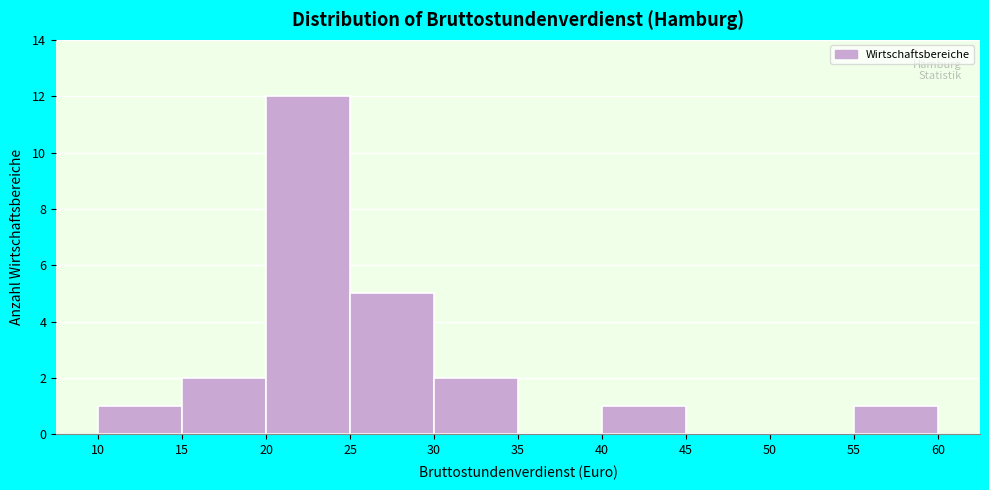

Reading left to right, transcribe this chart: for each bar, give the range it covers on the x-axis and its height. The values are not printed on the chart, so give them approximately, as read against the axis.

10 to 15: 1
15 to 20: 2
20 to 25: 12
25 to 30: 5
30 to 35: 2
35 to 40: 0
40 to 45: 1
45 to 50: 0
50 to 55: 0
55 to 60: 1